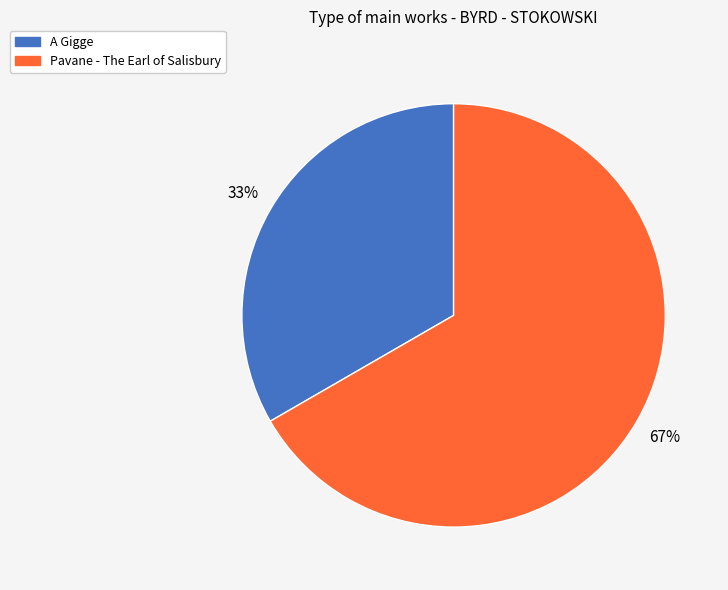

Which category has the biggest portion of the pie?

Pavane - The Earl of Salisbury